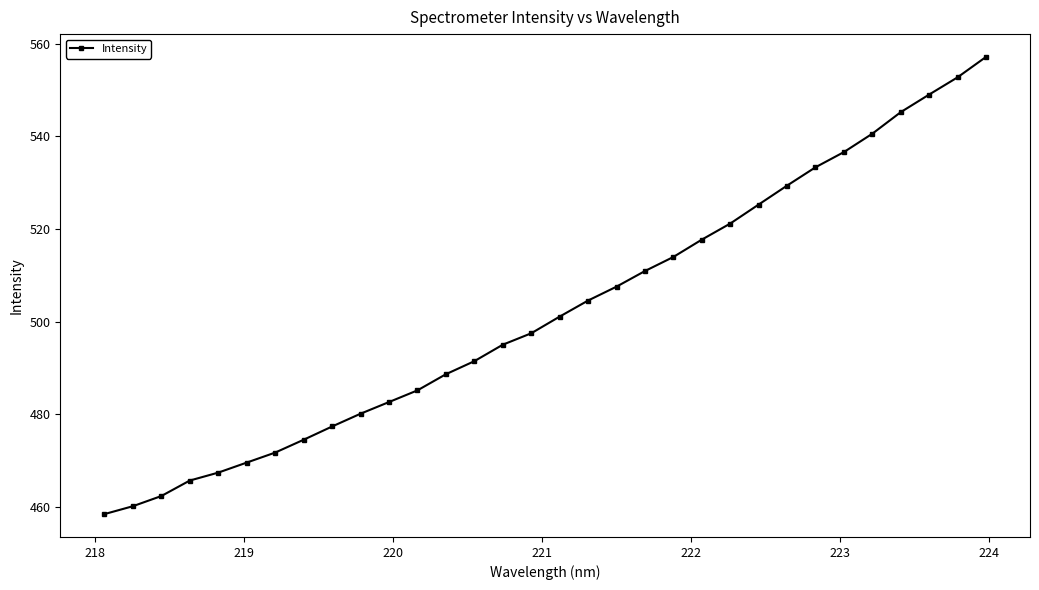

What is the average value?

502.3